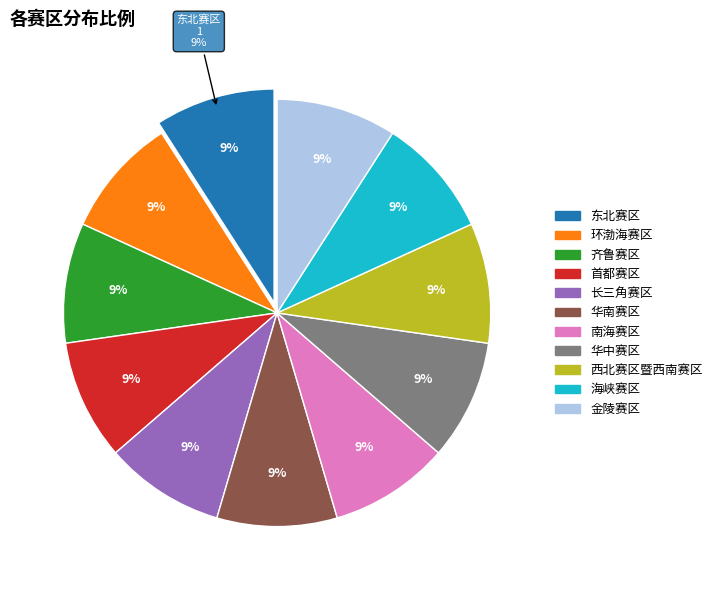

How many segments does this pie chart have?

11